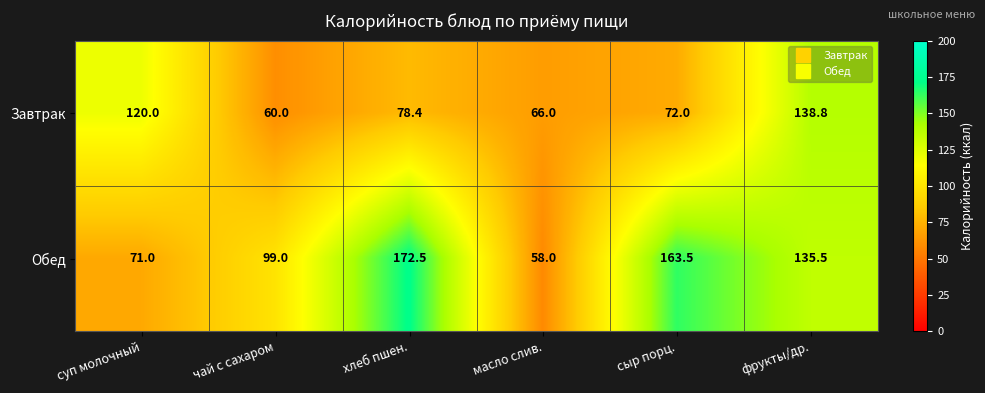

How many series are shown in this chart?

2